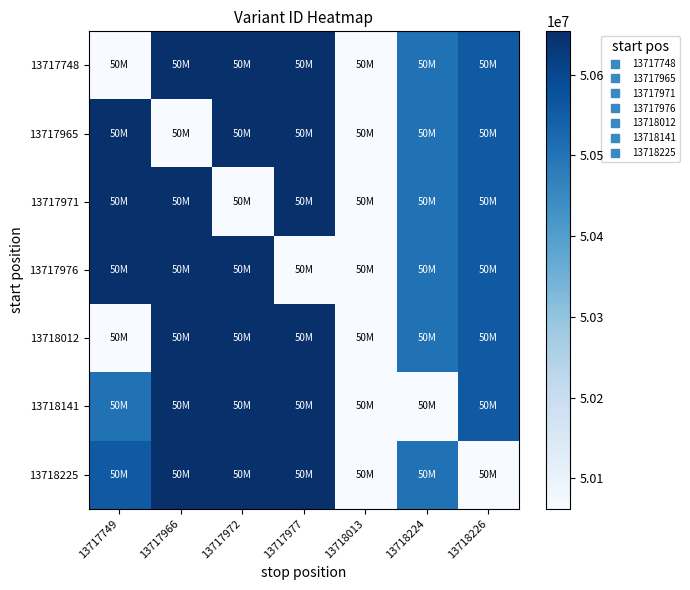

Reading left to right, what are all the values shown in this chart?

13717748: 13717749=0.0	13717966=1.0	13717972=1.0	13717977=1.0	13718013=0.0	13718224=0.7	13718226=0.8
13717965: 13717749=1.0	13717966=0.0	13717972=1.0	13717977=1.0	13718013=0.0	13718224=0.7	13718226=0.8
13717971: 13717749=1.0	13717966=1.0	13717972=0.0	13717977=1.0	13718013=0.0	13718224=0.7	13718226=0.8
13717976: 13717749=1.0	13717966=1.0	13717972=1.0	13717977=0.0	13718013=0.0	13718224=0.7	13718226=0.8
13718012: 13717749=0.0	13717966=1.0	13717972=1.0	13717977=1.0	13718013=0.0	13718224=0.7	13718226=0.8
13718141: 13717749=0.7	13717966=1.0	13717972=1.0	13717977=1.0	13718013=0.0	13718224=0.0	13718226=0.8
13718225: 13717749=0.8	13717966=1.0	13717972=1.0	13717977=1.0	13718013=0.0	13718224=0.7	13718226=0.0